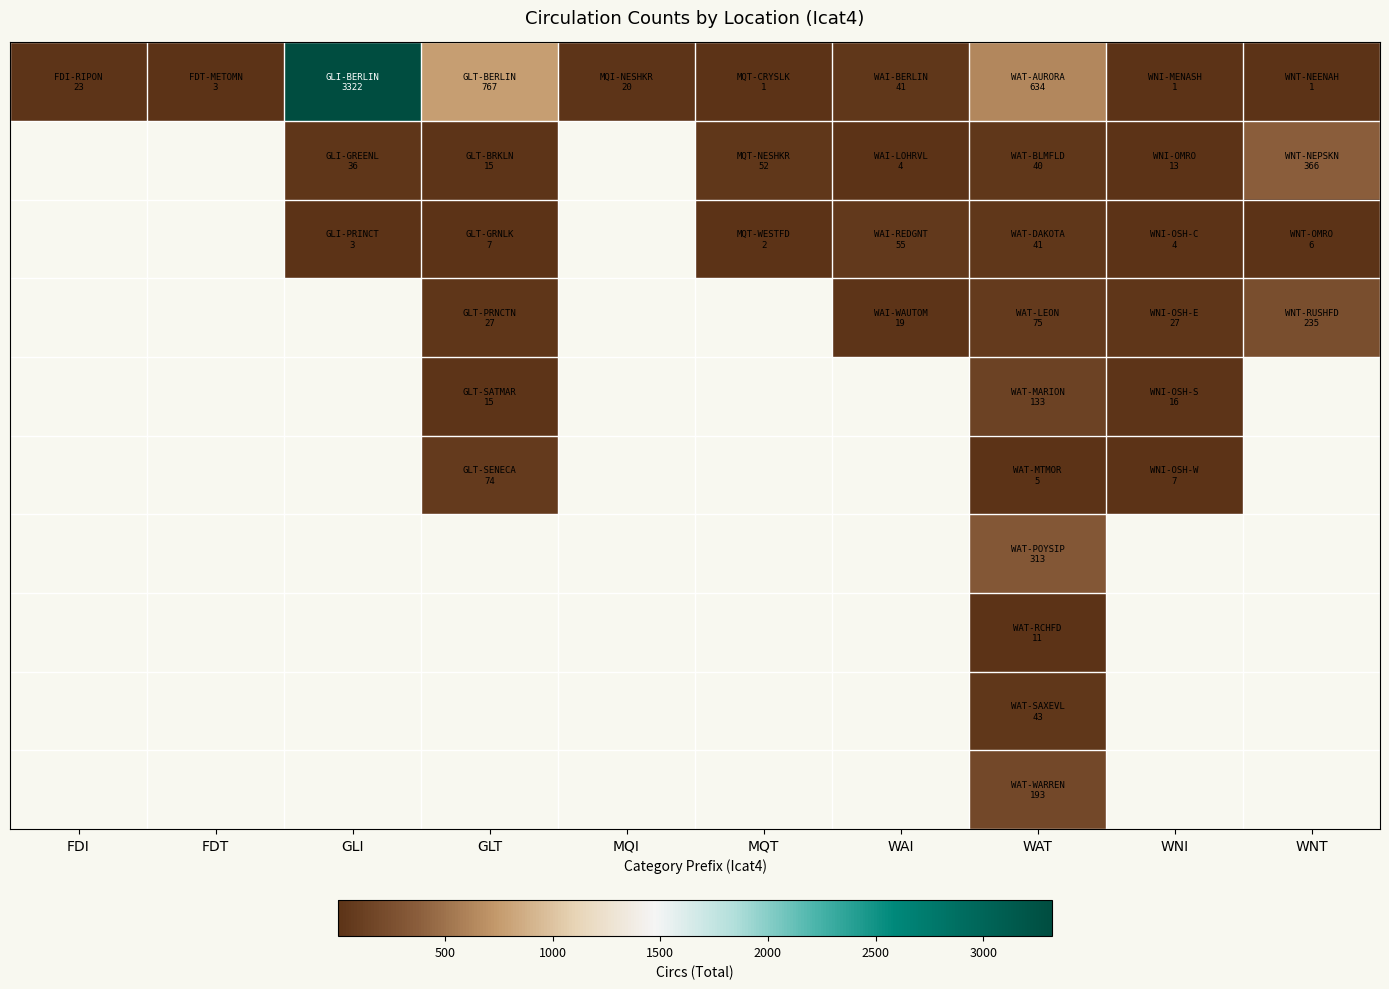

What is the maximum value shown in the chart?

3322.0